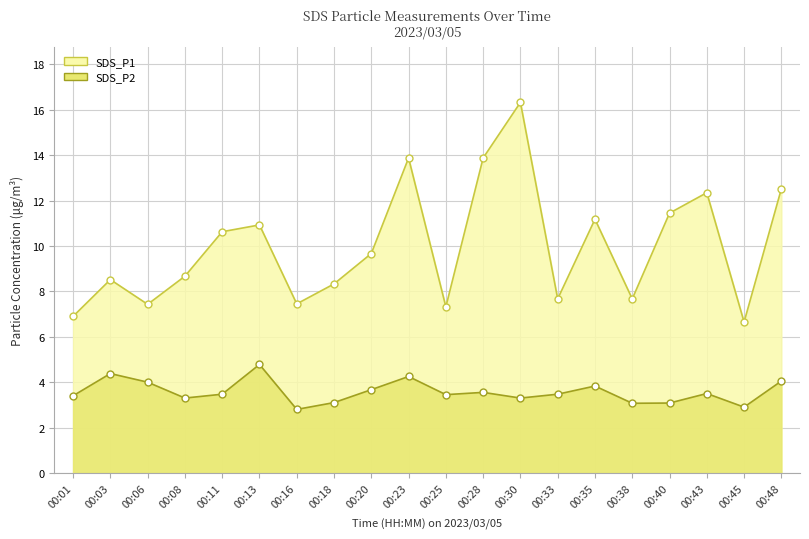

What is the sum of the SDS_P1 values at 00:48 and 00:45?

19.2